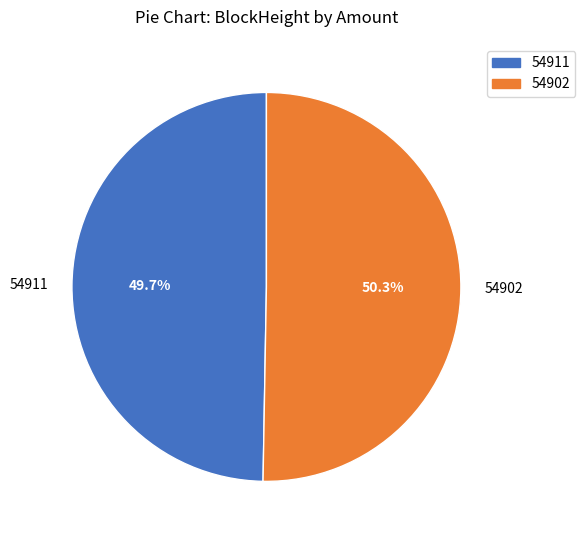

Between 54911 and 54902, which is larger?

54902